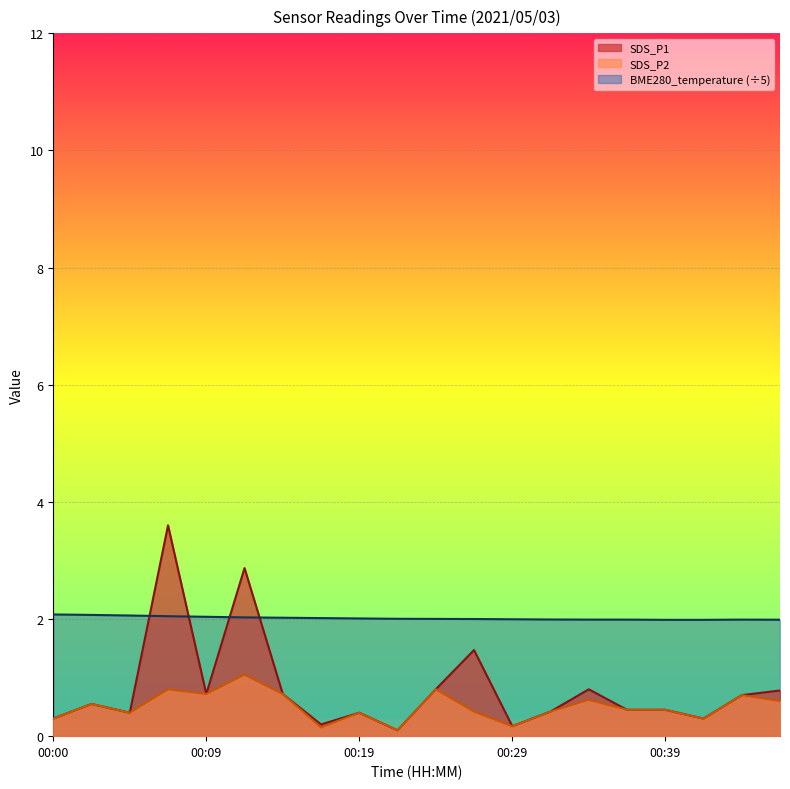

At which category is the sum across all series the highest?

00:07